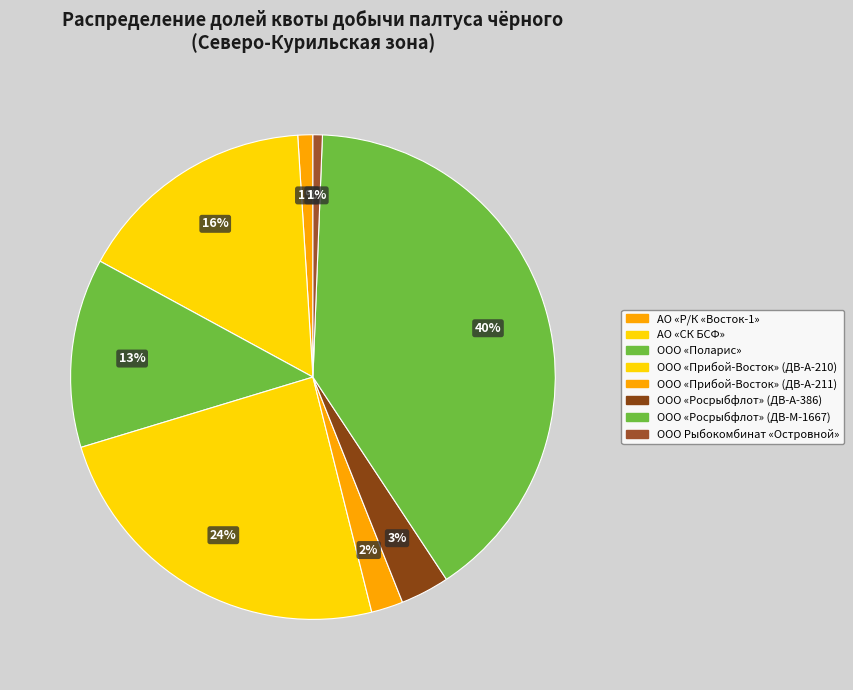

Combined, do ООО «Поларис» and ООО «Прибой-Восток» (ДВ-А-211) account for over 50%?

No